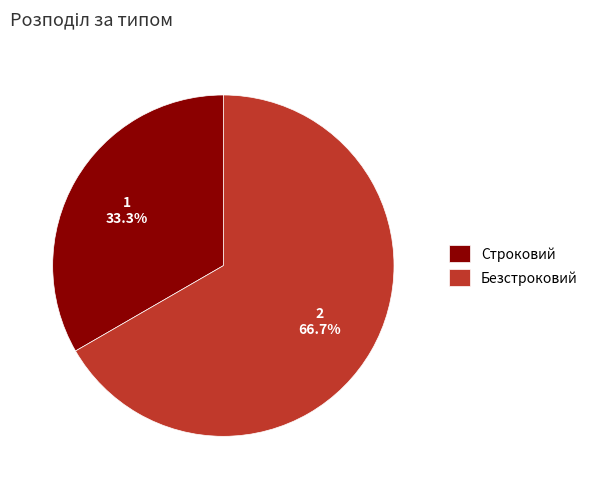

Which has a higher value, Безстроковий or Строковий?

Безстроковий